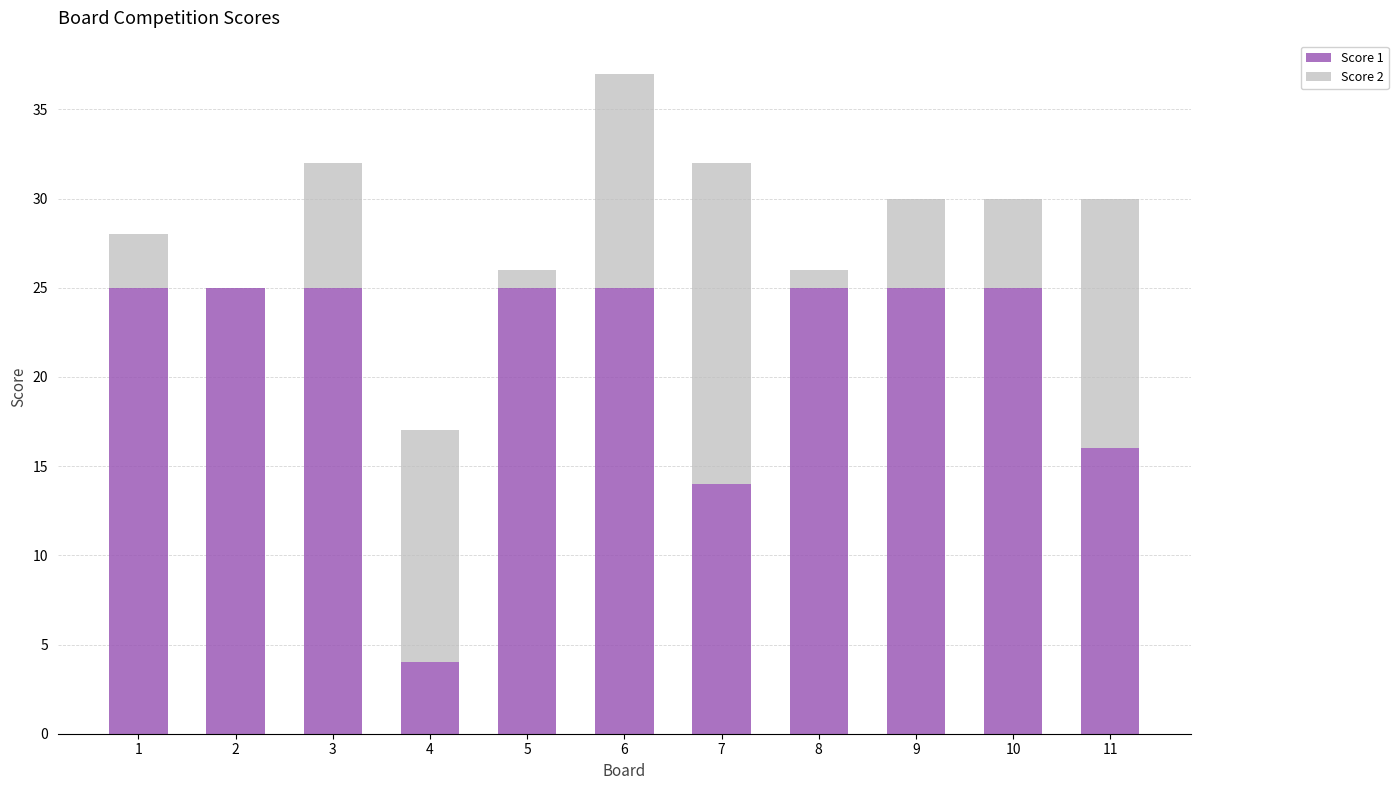

Reading left to right, what are the values for Score 1?

1=25	2=25	3=25	4=4	5=25	6=25	7=14	8=25	9=25	10=25	11=16